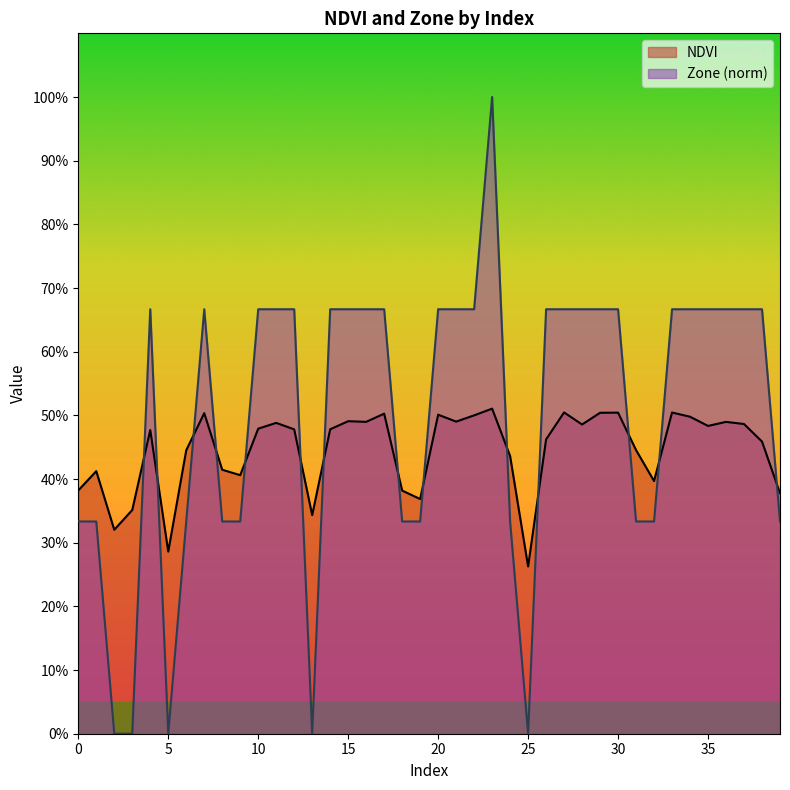

What is the spread (max minus min) of values at 26?

0.2